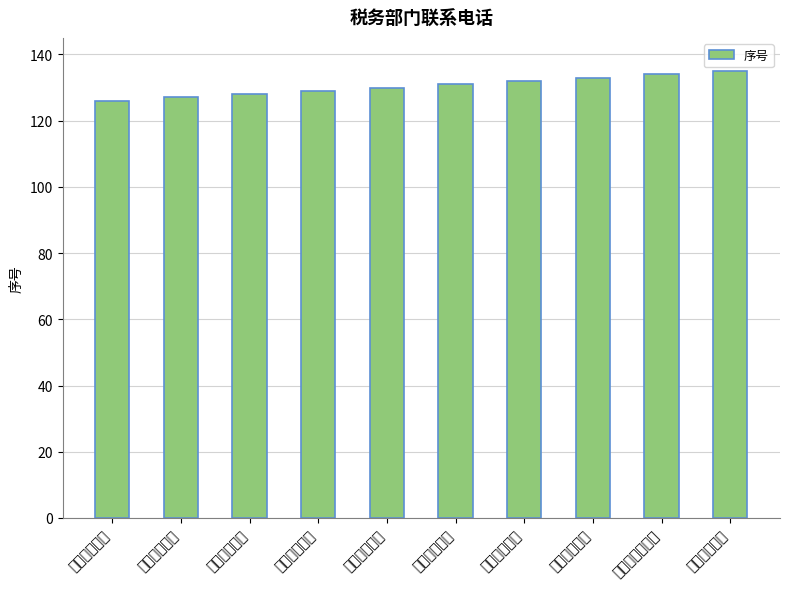

Reading left to right, list all the values displayed in this chart.

126	127	128	129	130	131	132	133	134	135